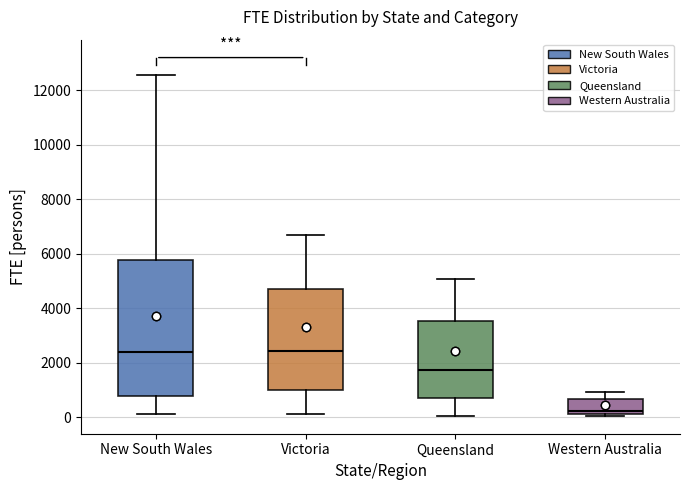

Where is the upper edge of the box for Victoria on the y-axis? The values are not printed on the chart, so give them approximately, as read against the axis.

4600